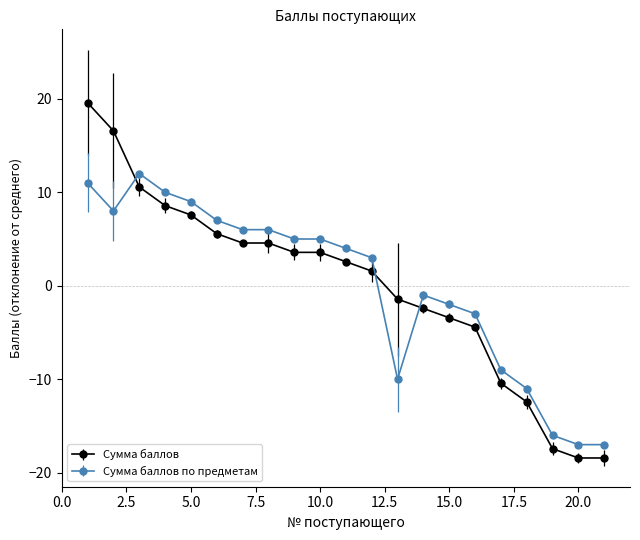

Which series has the largest range (max minus min)?

Сумма баллов